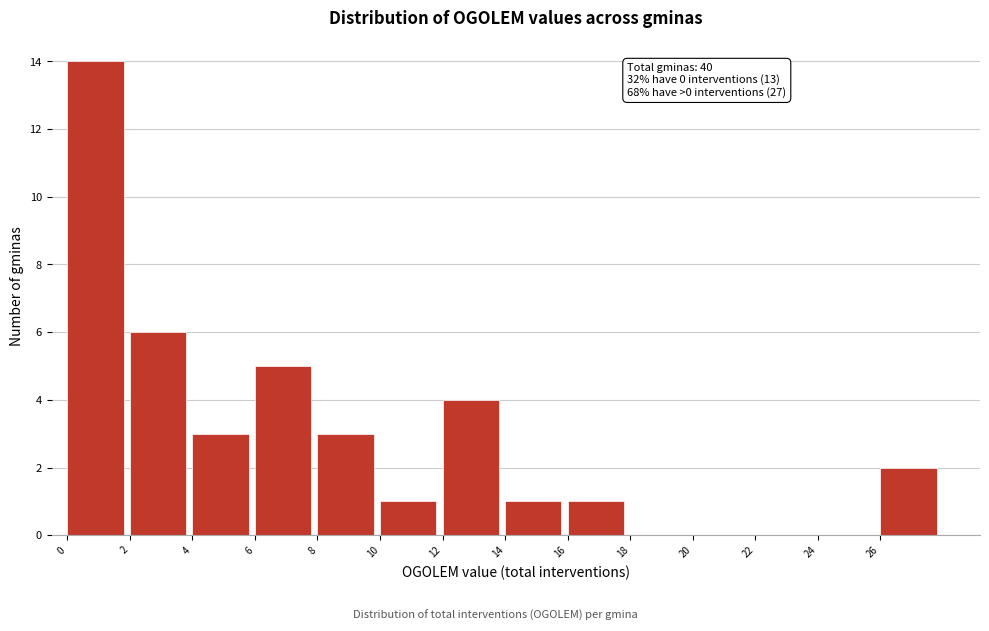

Over which range of the x-axis is the bar tallest?

0 to 2